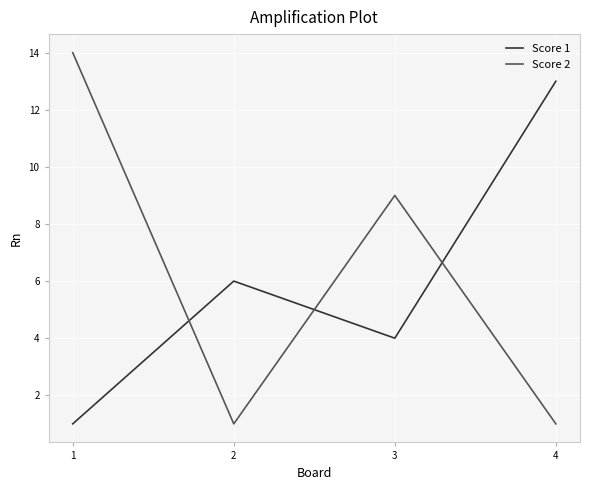

How many interior local valleys does the Score 2 series have?

1